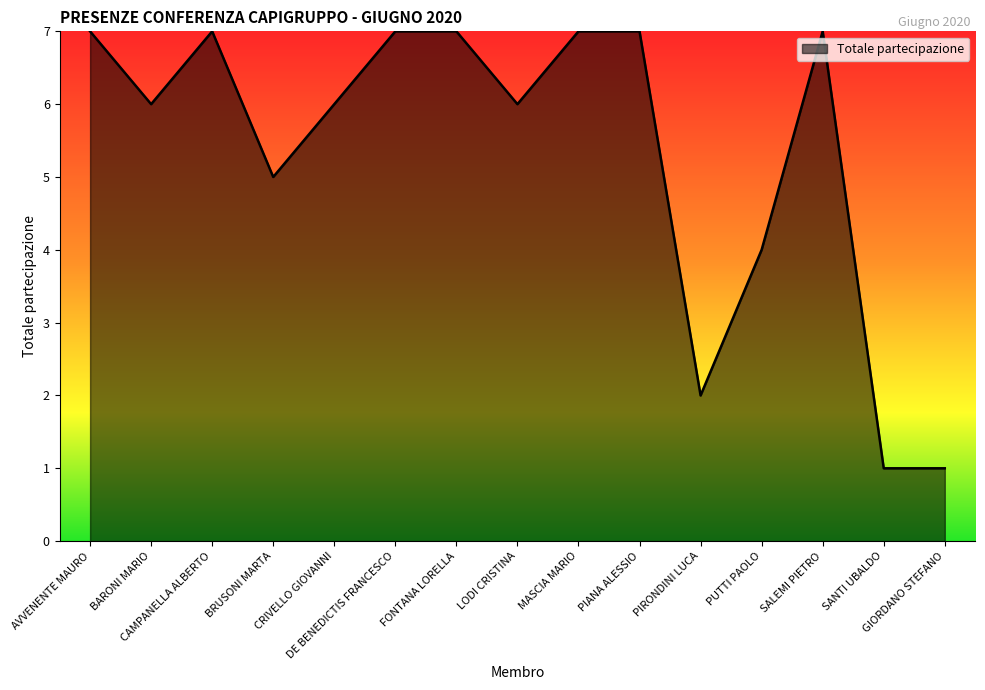

What is the maximum value shown in the chart?

7